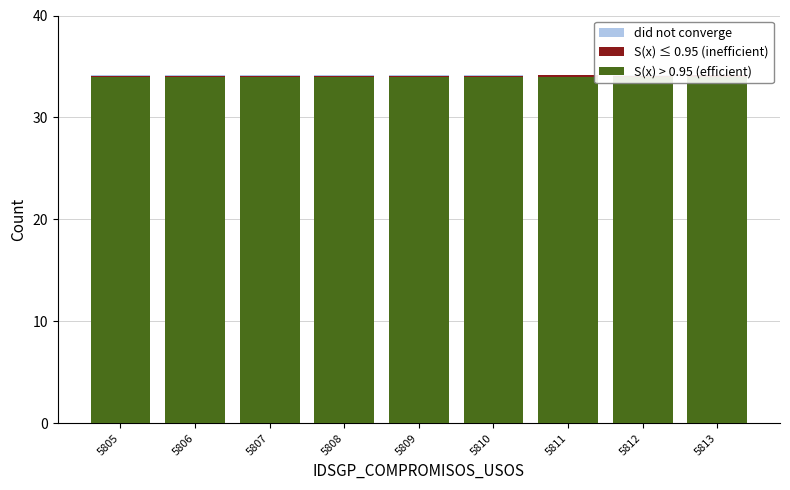

What is the value of the S(x) ≤ 0.95 (inefficient) bar at the 2nd from the left?

34.1